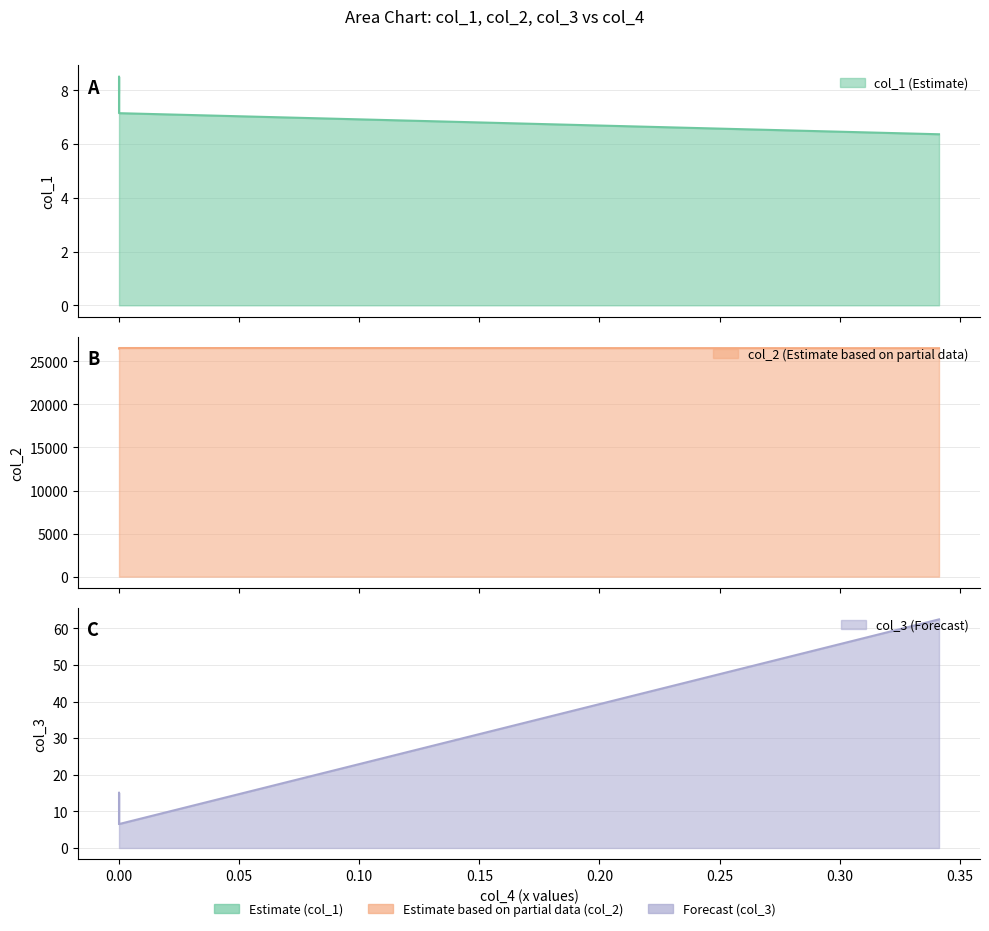

How many lines are shown in the chart?

3